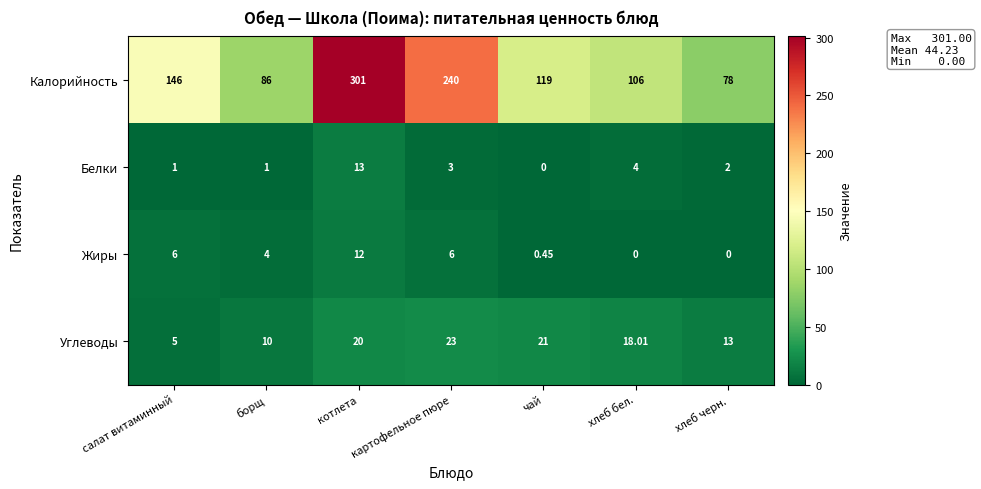

What is the difference between the highest and lowest values at хлеб бел.?

106.0